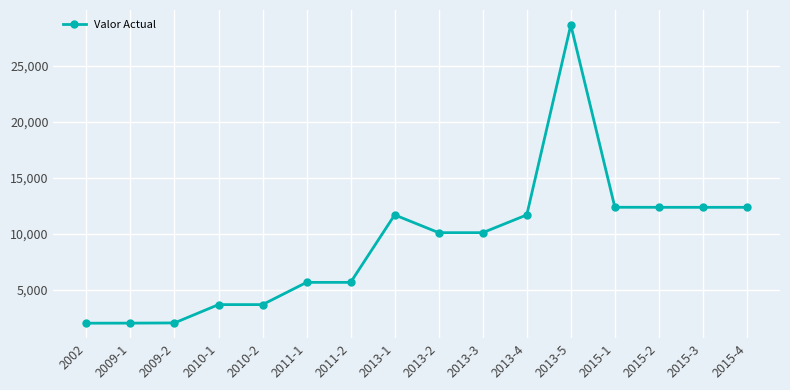

What is the label of the 10th point from the right?

2011-2